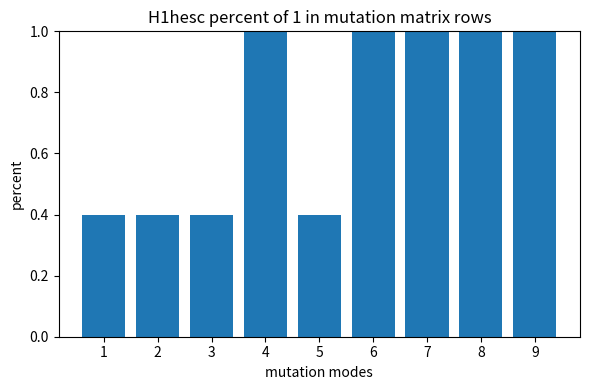

Does the chart contain any negative values?

No